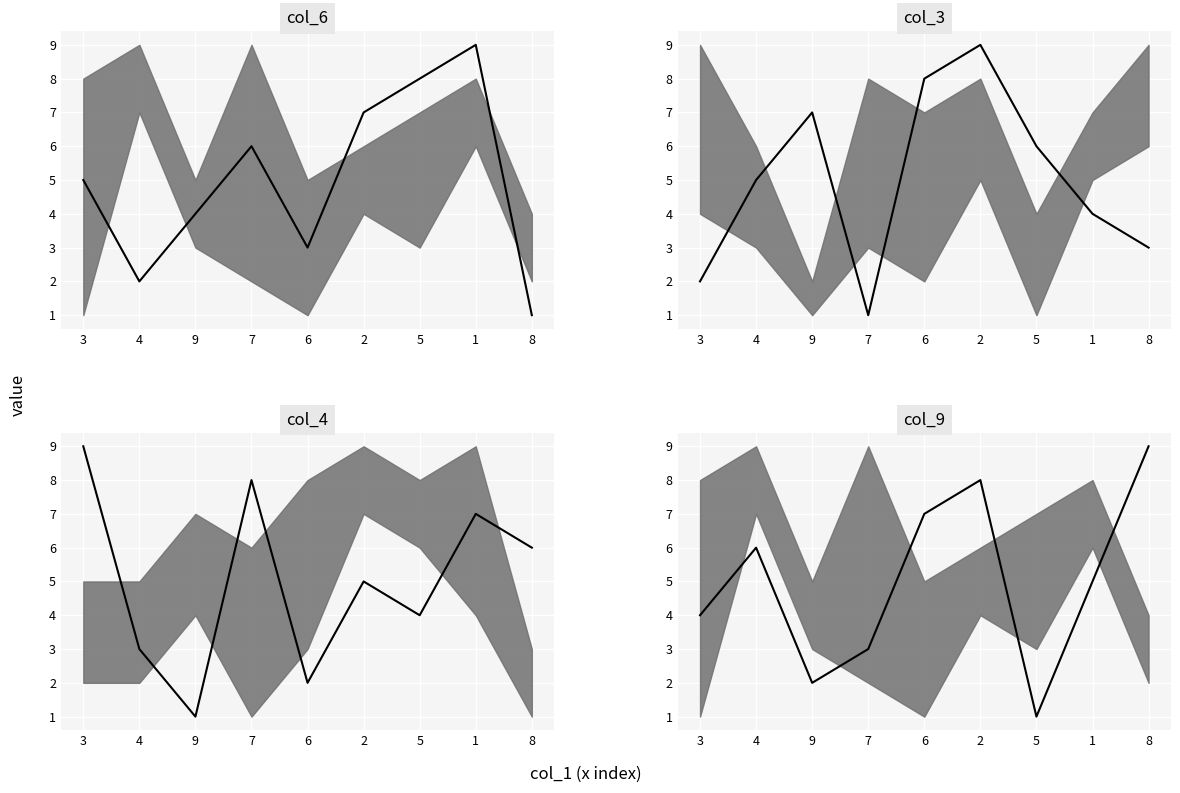

At which category is the sum across all series the highest?

2